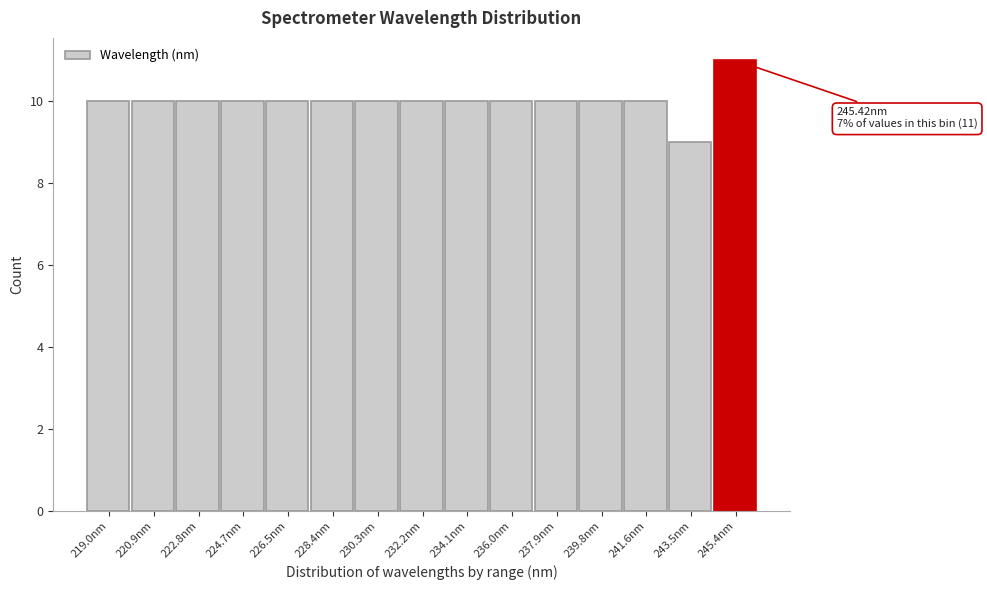

Over which range of the x-axis is the bar tallest?

244.4 to 246.4